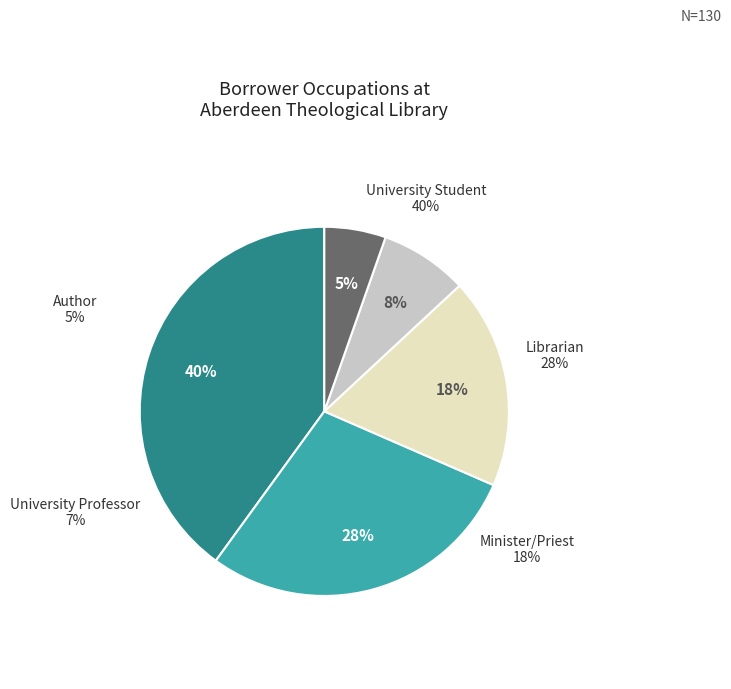

Does University Professor represent more than half of the total?

No